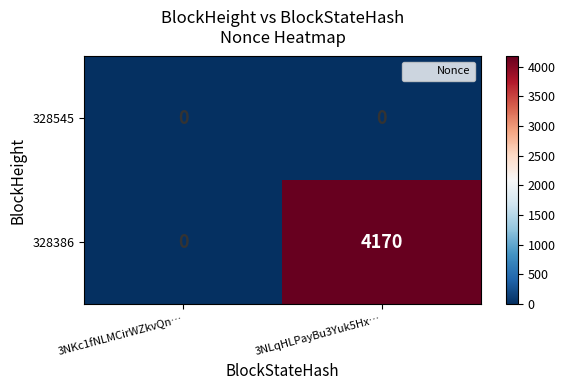

Read the 328386 value at 3NLqHLPayBu3Yuk5Hx…, to the nearest 100.

4200